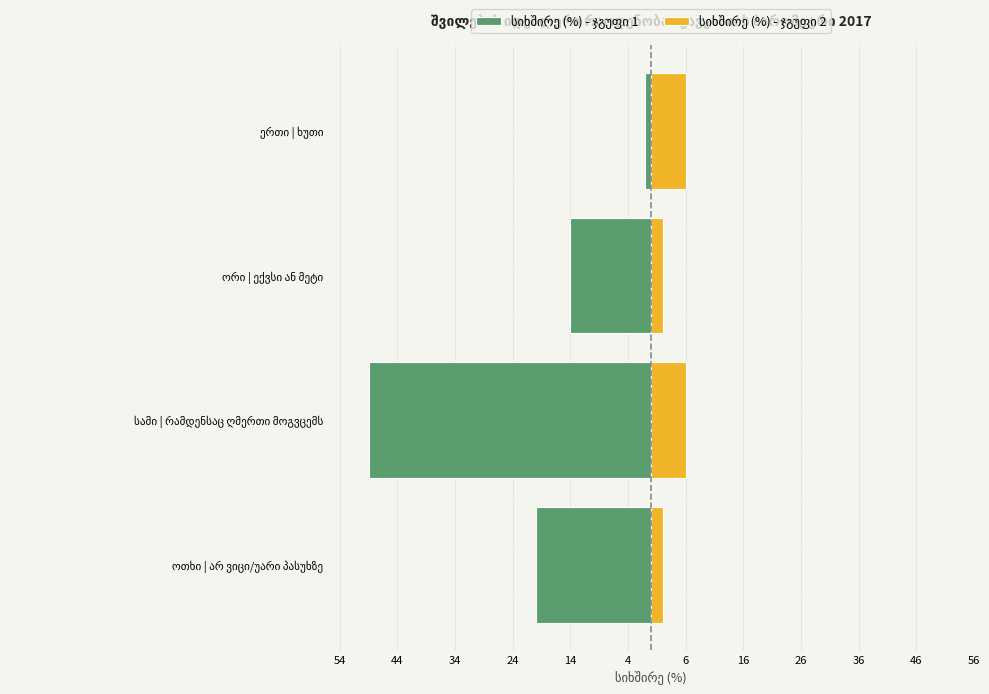

Is it true that სიხშირე (%) - ჯგუფი 1 equals -1 at ერთი | ხუთი?

False